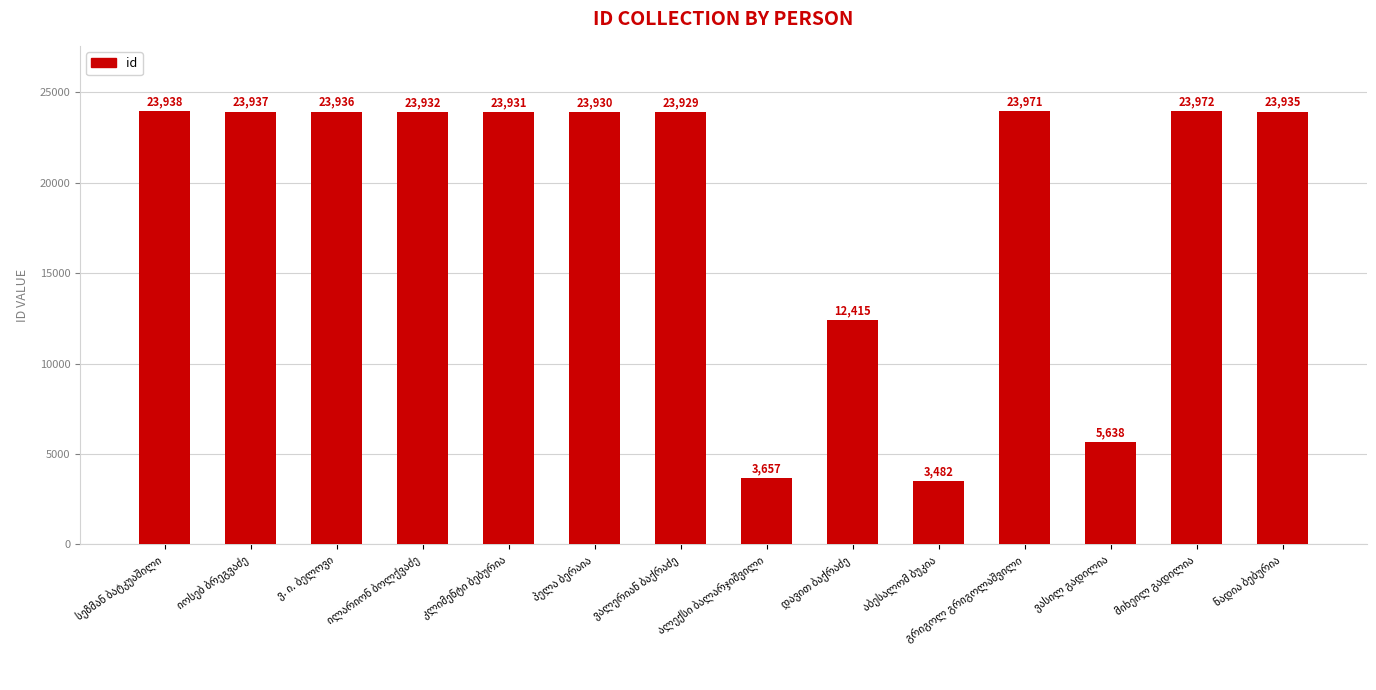

What is the value of the 3rd bar from the left?

23936